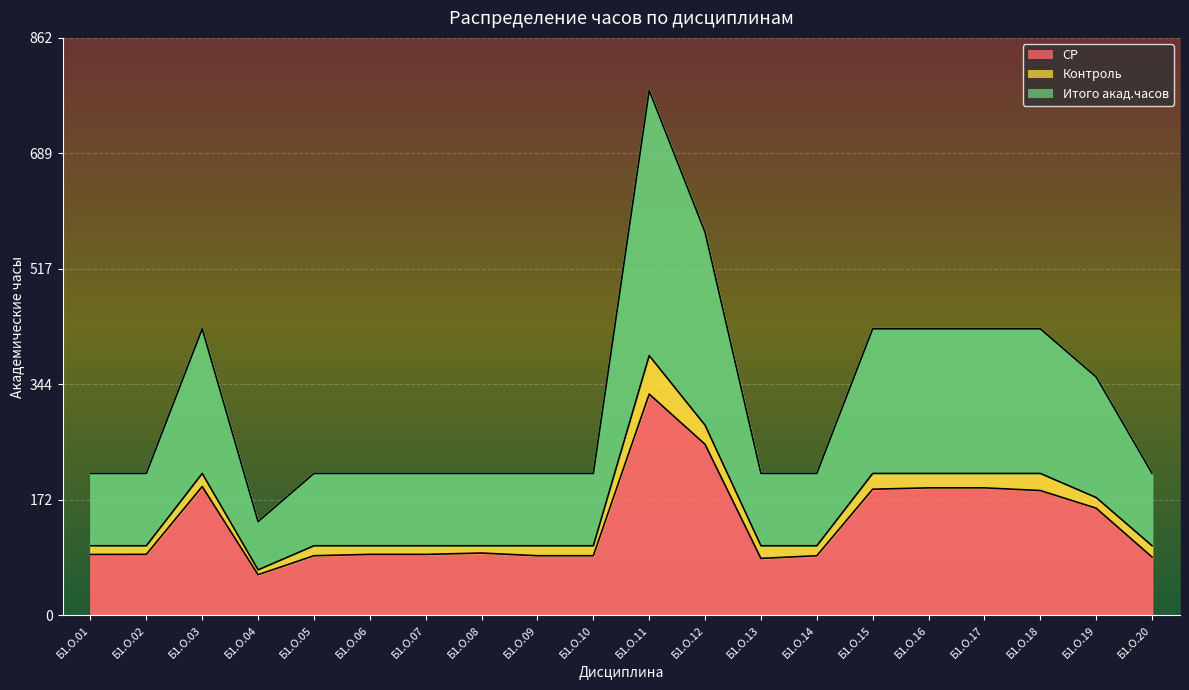

How many interior local valleys does the Итого акад.часов series have?

1